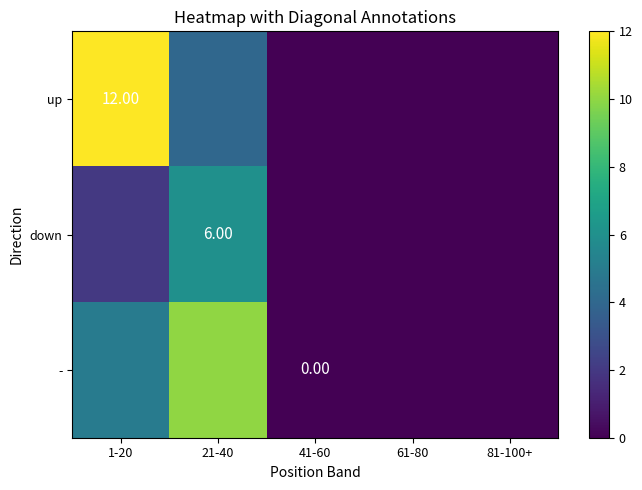

At which label is up closest to 6?

21-40